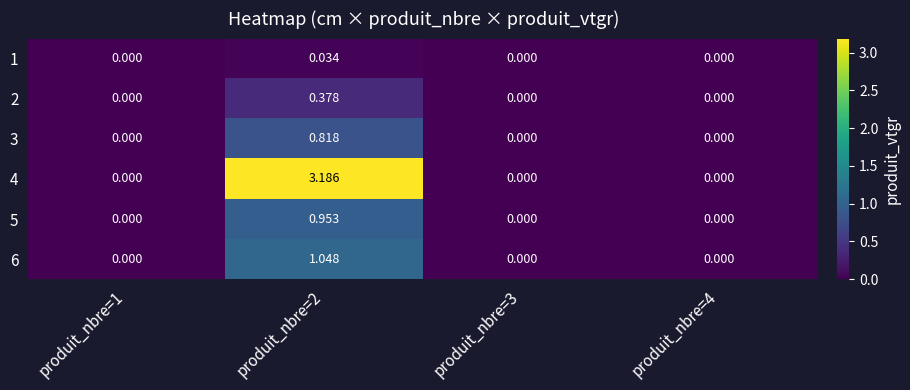

How many values in 1 are above zero?

1